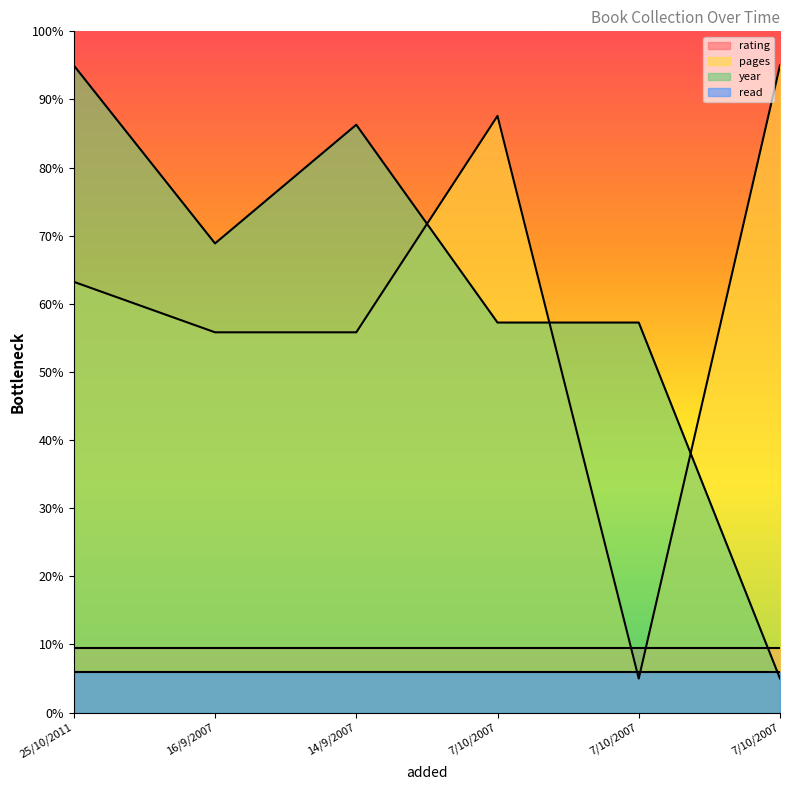

How many distinct data groups are displayed?

4